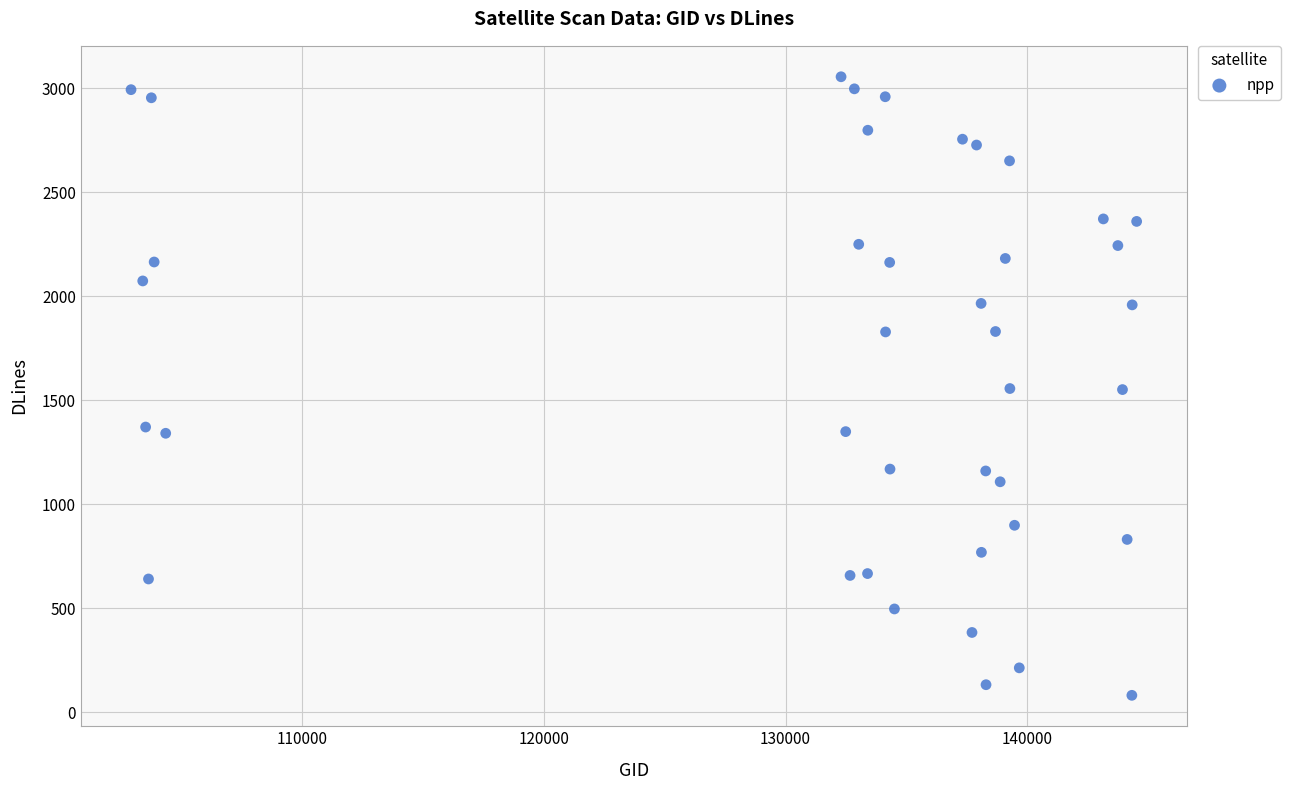

What is the range of Y values (max minus min)?

2972